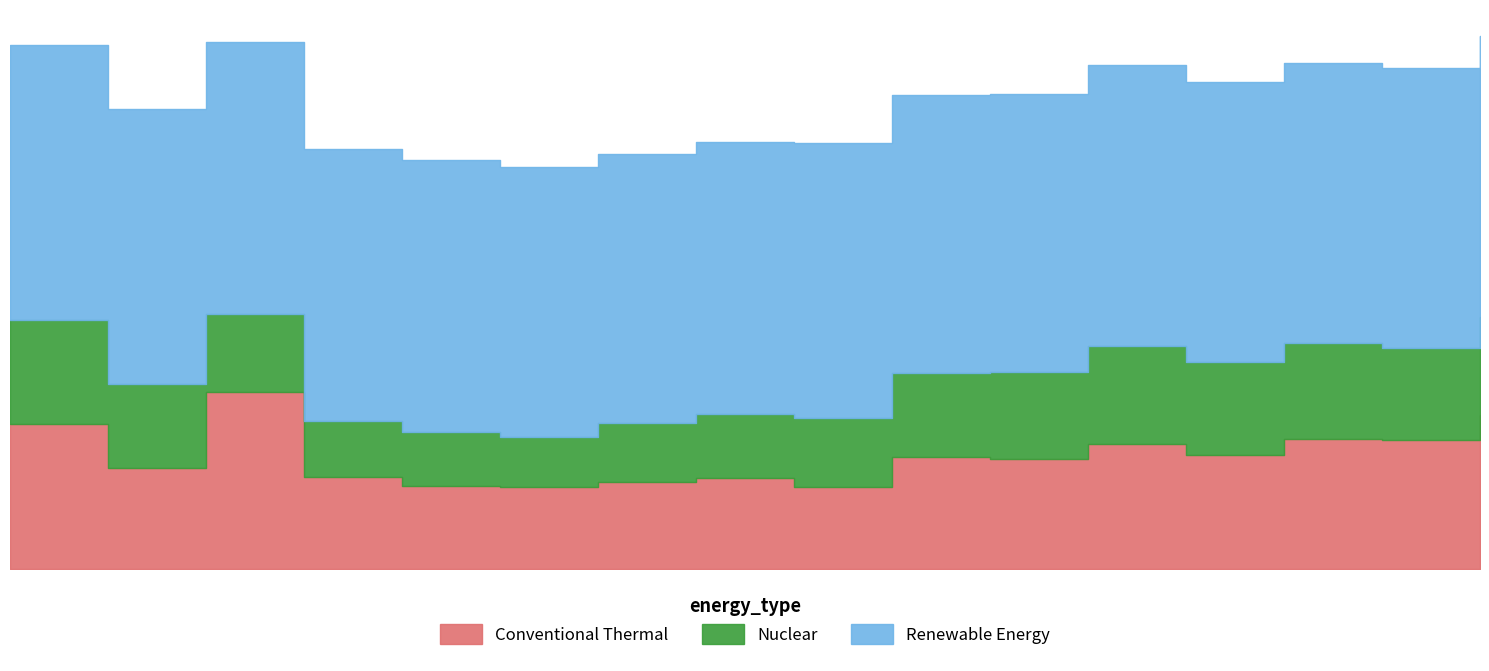

At 2021/11/12 00:40:59, list the series in order from largest to smallest.

Renewable Energy, Conventional Thermal, Nuclear